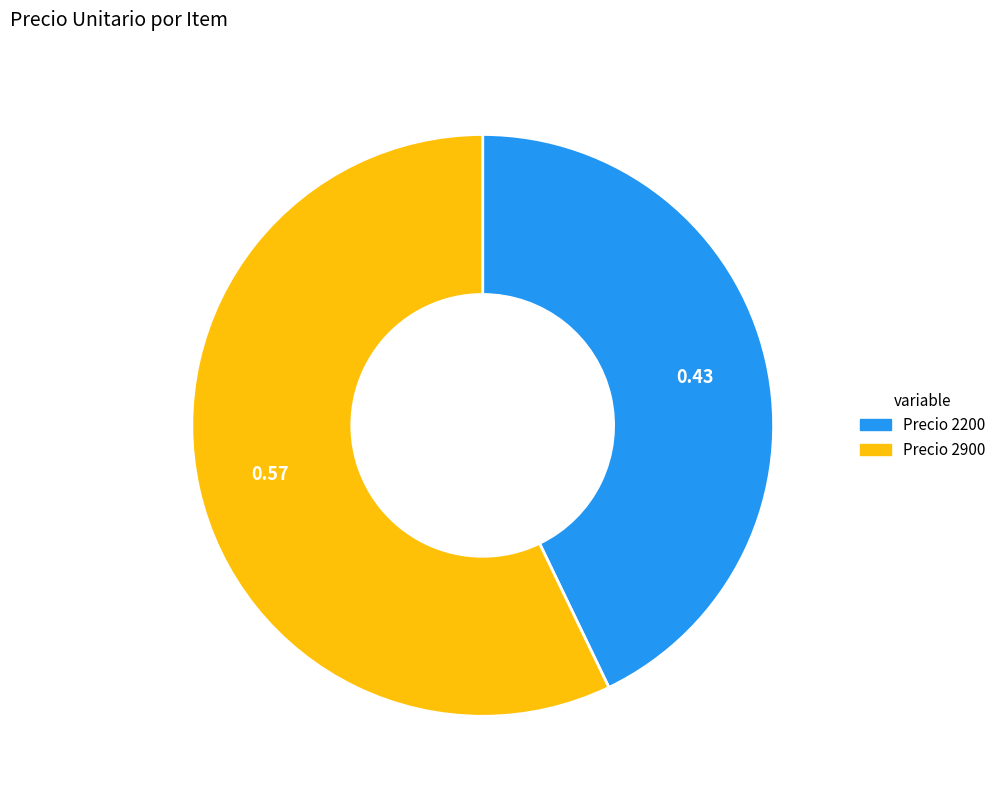

Is there any slice that represents more than half of the pie?

Yes